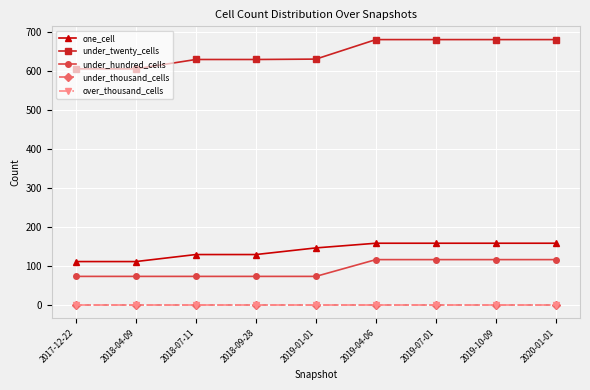

Is the value of under_thousand_cells at 2020-01-01 greater than the value of under_hundred_cells at 2020-01-01?

No